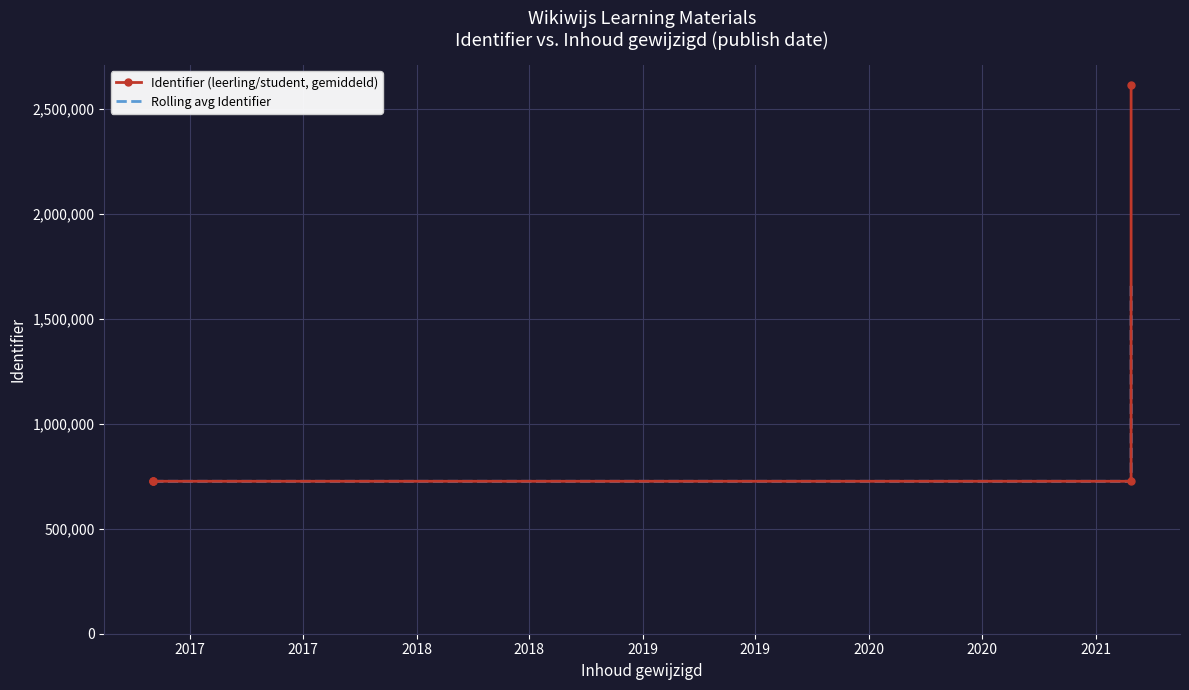

Rank the series by their maximum value, from highest to lowest.

Identifier (leerling/student, gemiddeld), Rolling avg Identifier